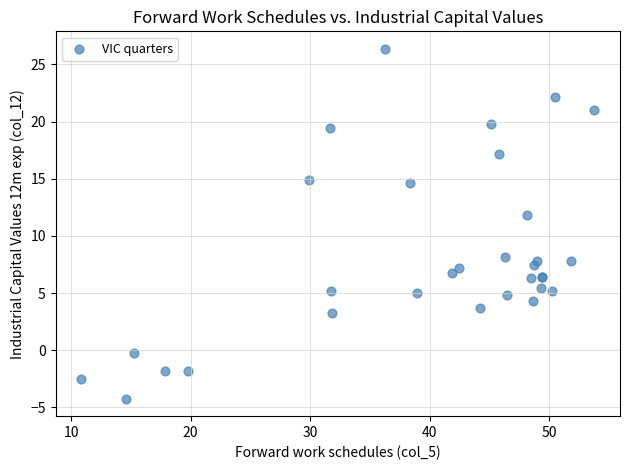

What Y value in the scatter plot is closest to 11?

11.9